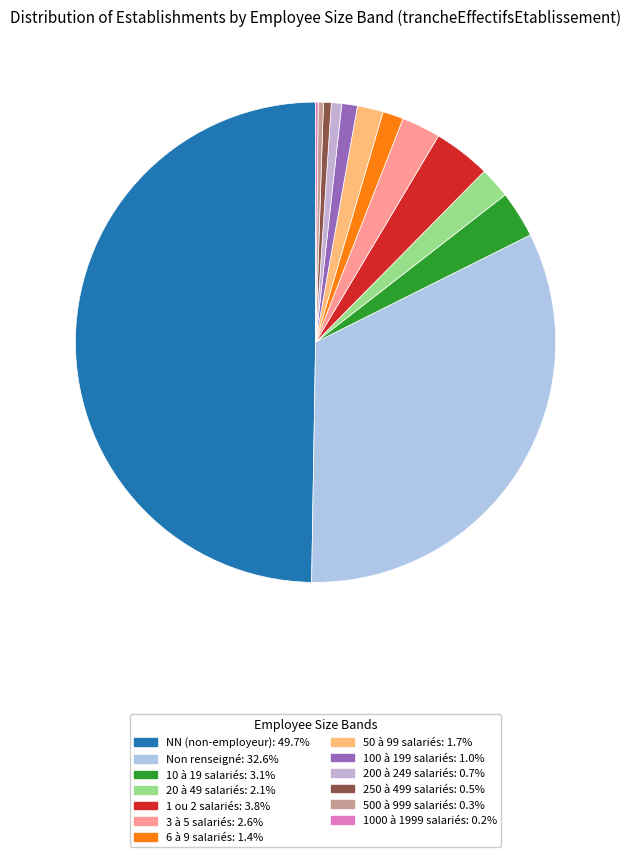

Count the number of slices in the pie.

13